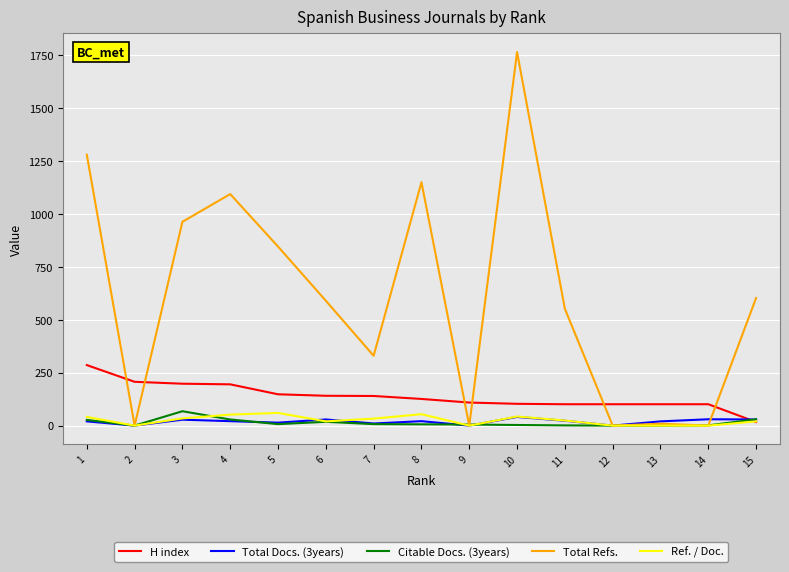

Between 6 and 12, which series saw the biggest shift?

Total Refs.